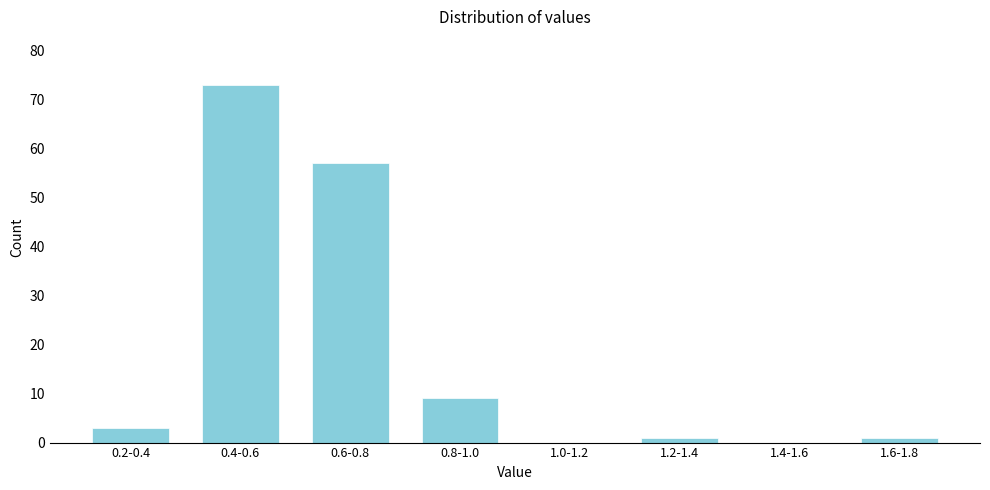

Reading left to right, list all the values displayed in this chart.

0.2-0.4=3	0.4-0.6=73	0.6-0.8=57	0.8-1.0=9	1.0-1.2=0	1.2-1.4=1	1.4-1.6=0	1.6-1.8=1